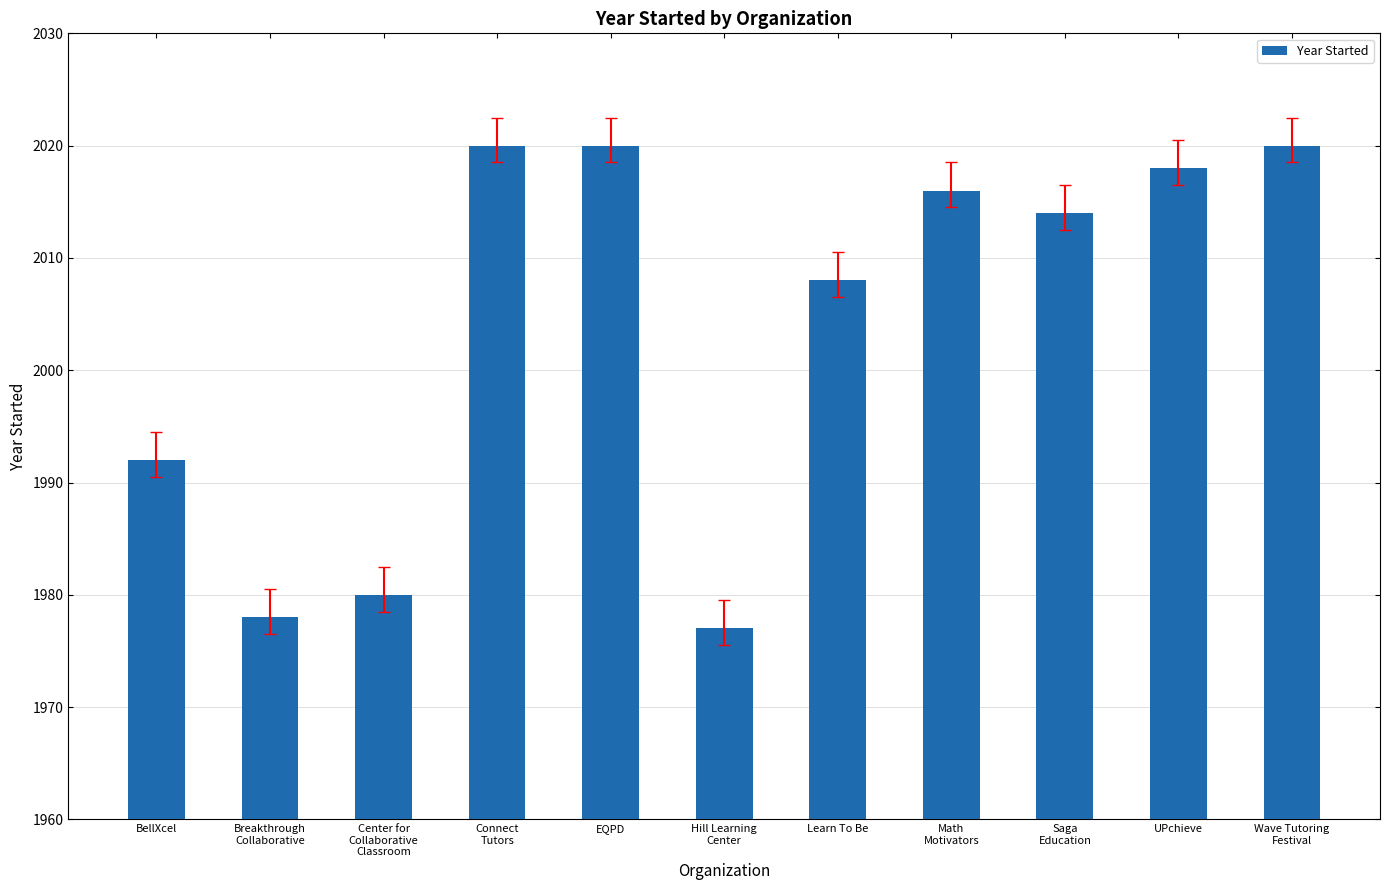

Count the number of categories in the chart.

11